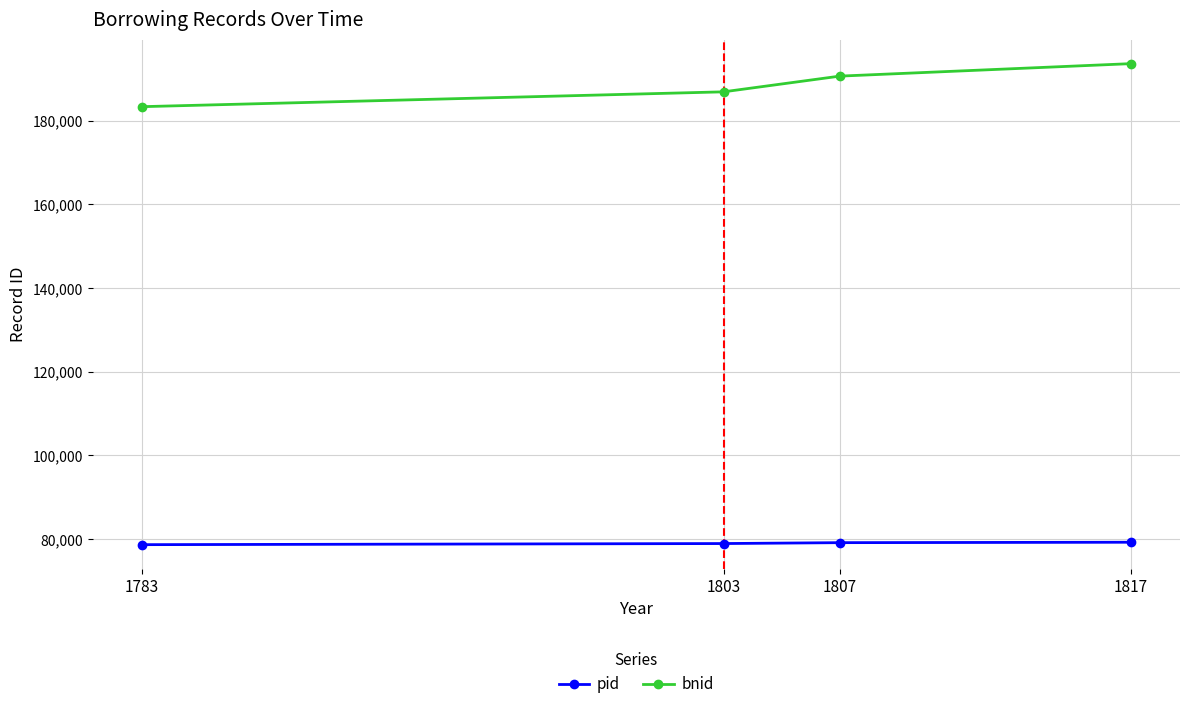

What is the difference between the highest and lowest values at 1817?

114393